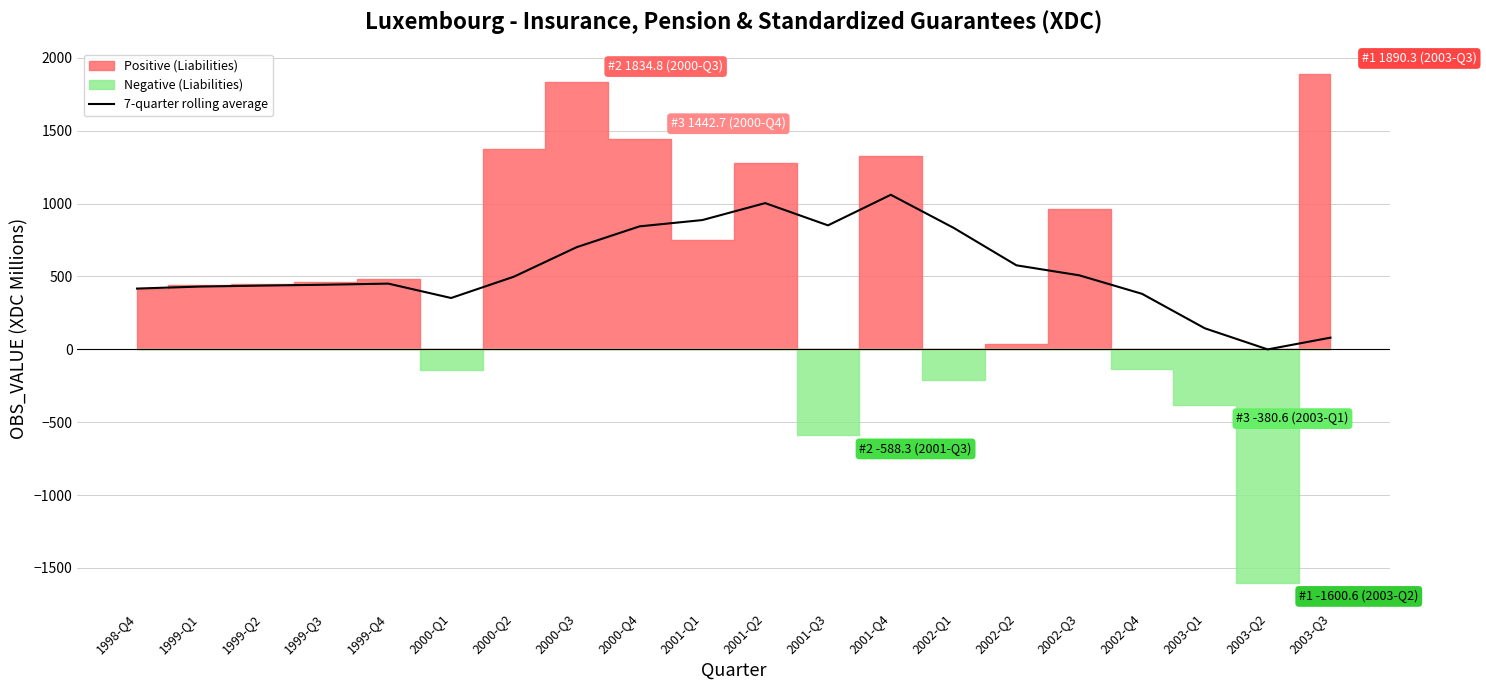

What is the highest value of the 7-quarter rolling average series?

1059.9